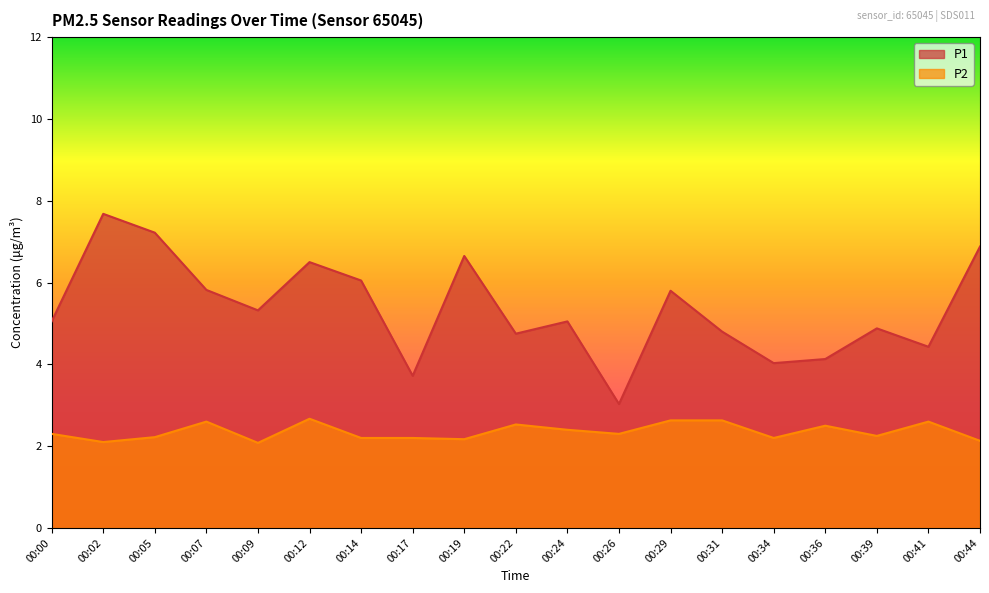

Which series has the widest spread of values?

P1